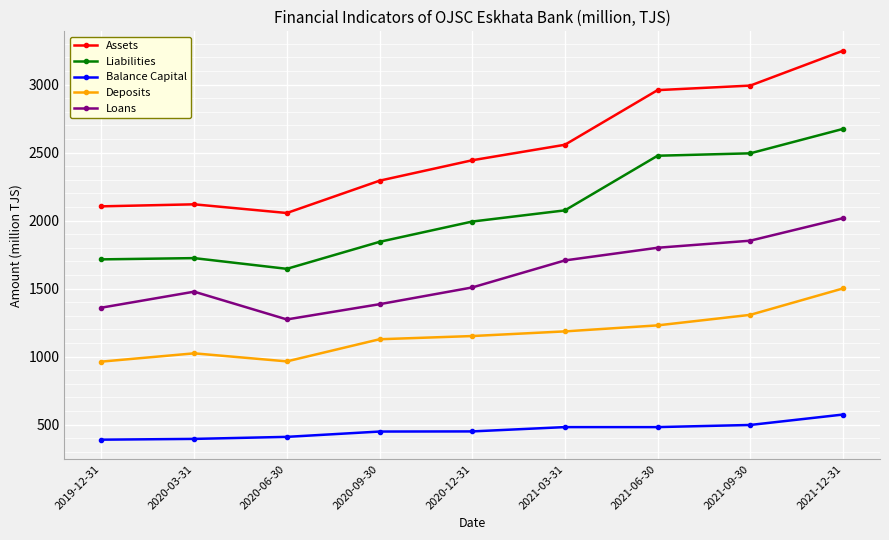

What are all the series names shown in the legend?

Assets, Liabilities, Balance Capital, Deposits, Loans